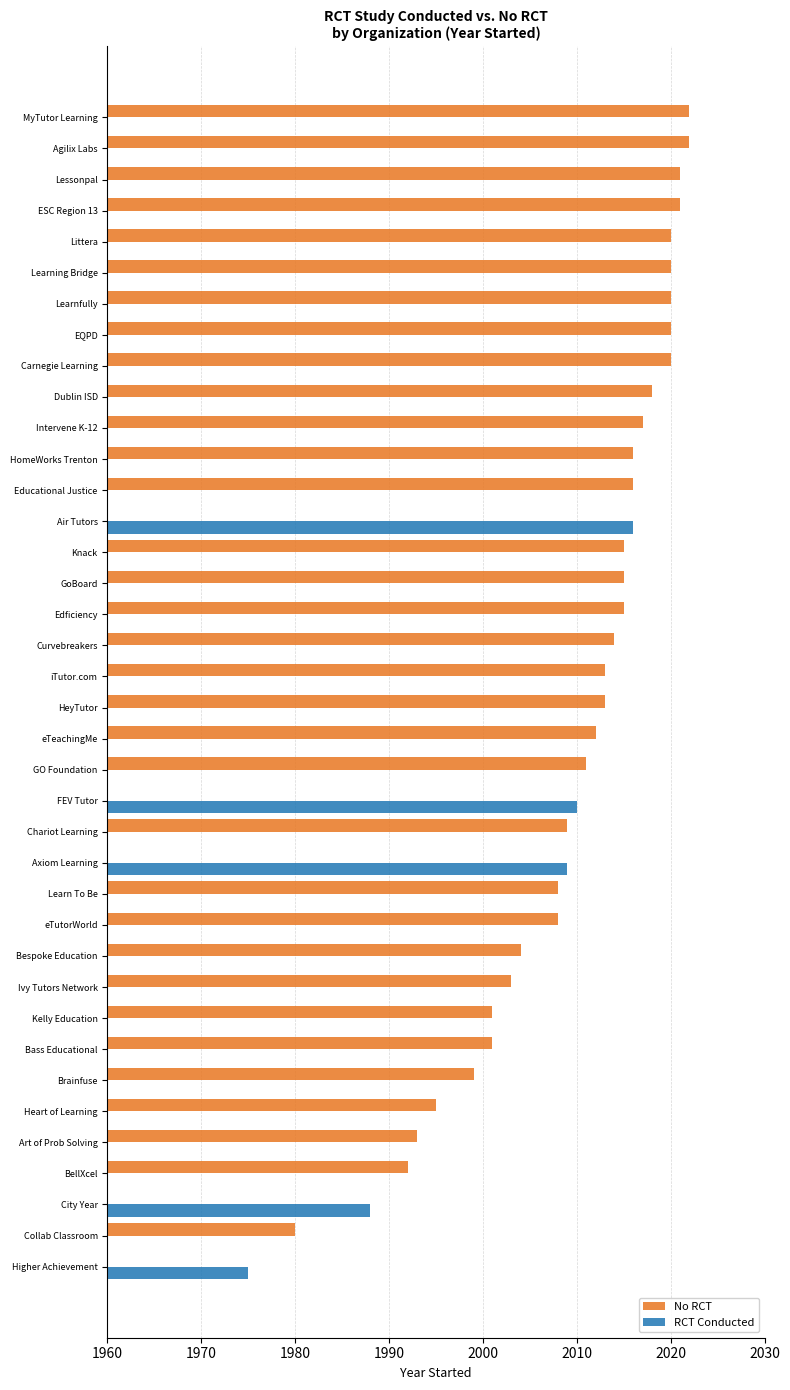

Between Edficiency and Carnegie Learning, which series saw the biggest shift?

No RCT